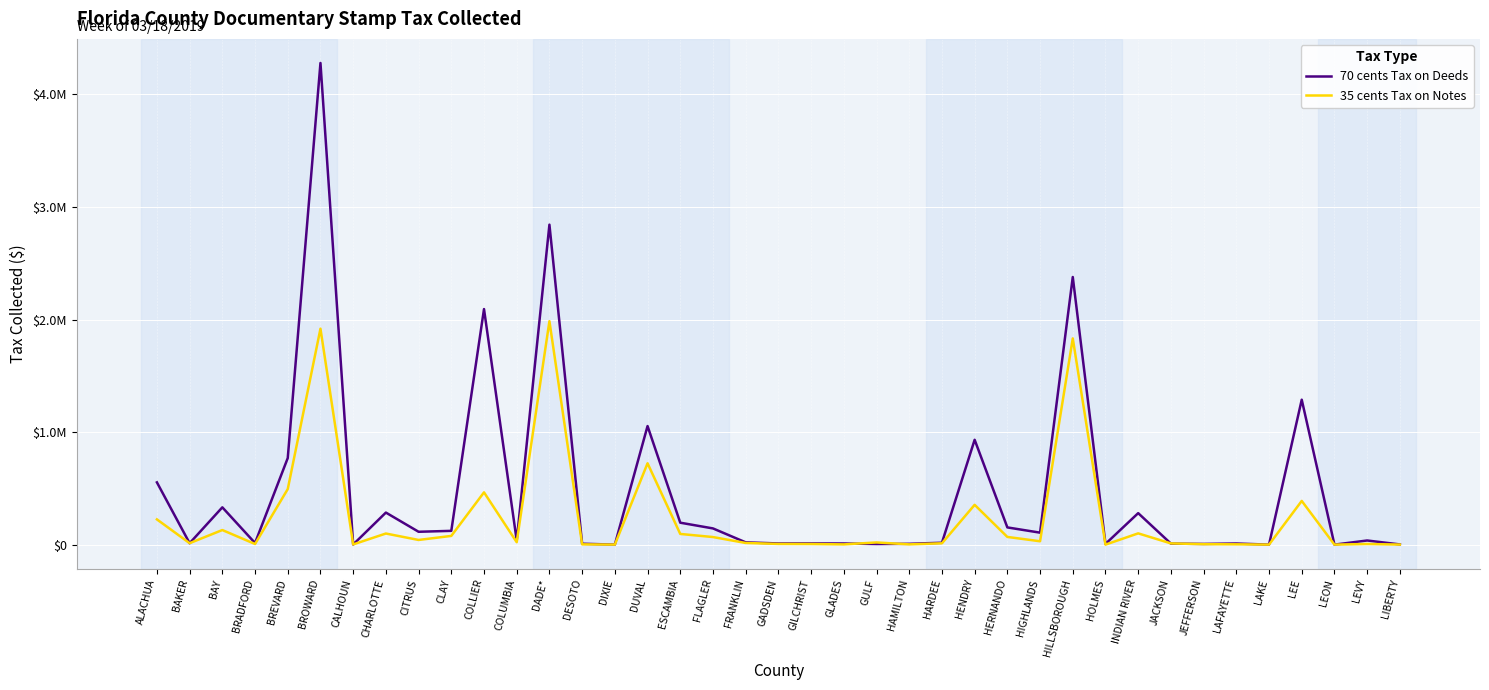

Is this an area chart (filled region under the line)?

No